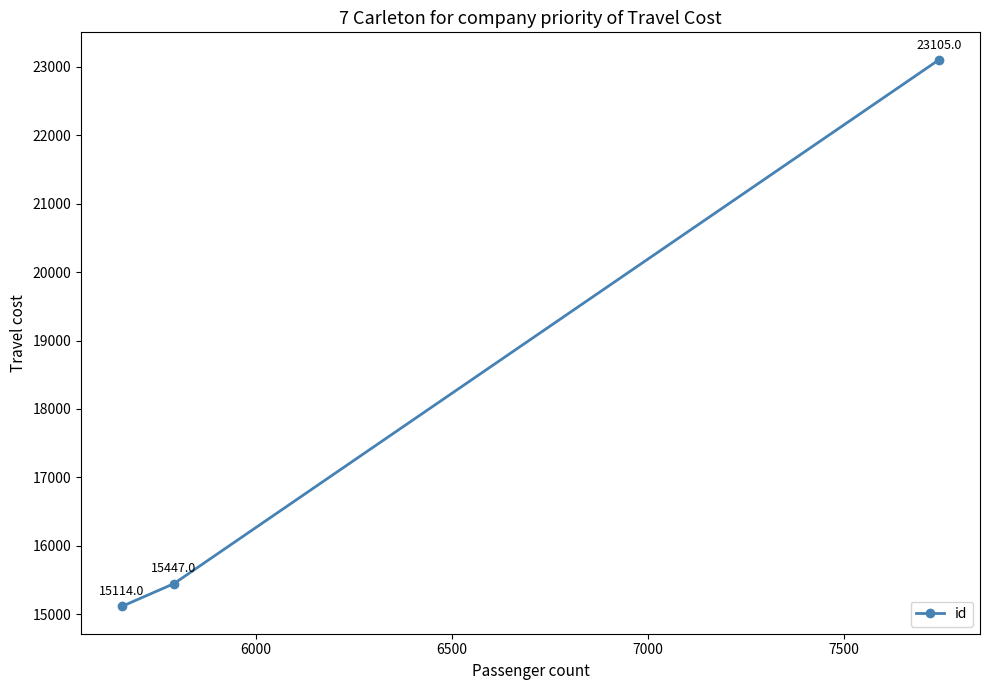

What is the minimum value shown in the chart?

15114